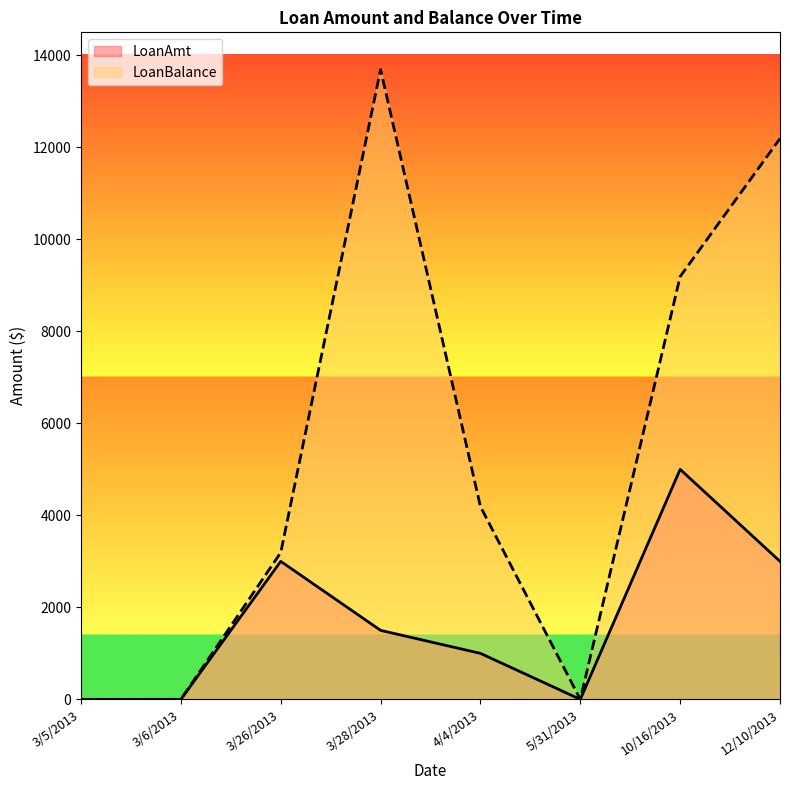

At which category is the sum across all series the highest?

12/10/2013